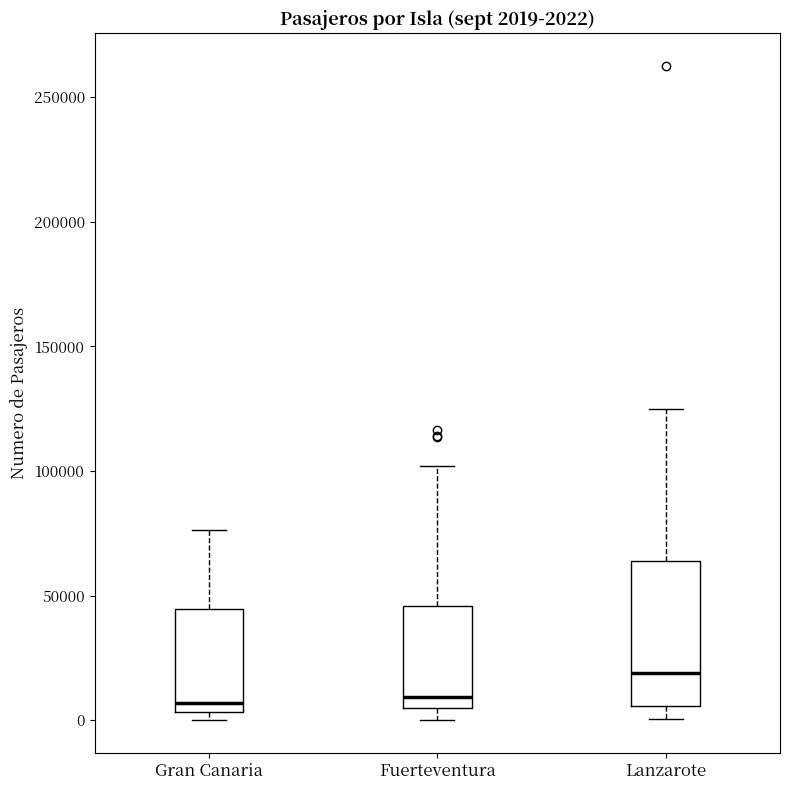

Which box's median line is the highest?

Lanzarote